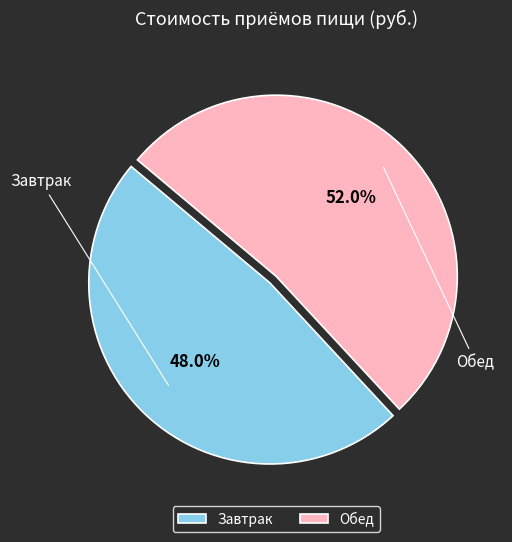

What percentage do Завтрак and Обед together represent?

100.0%